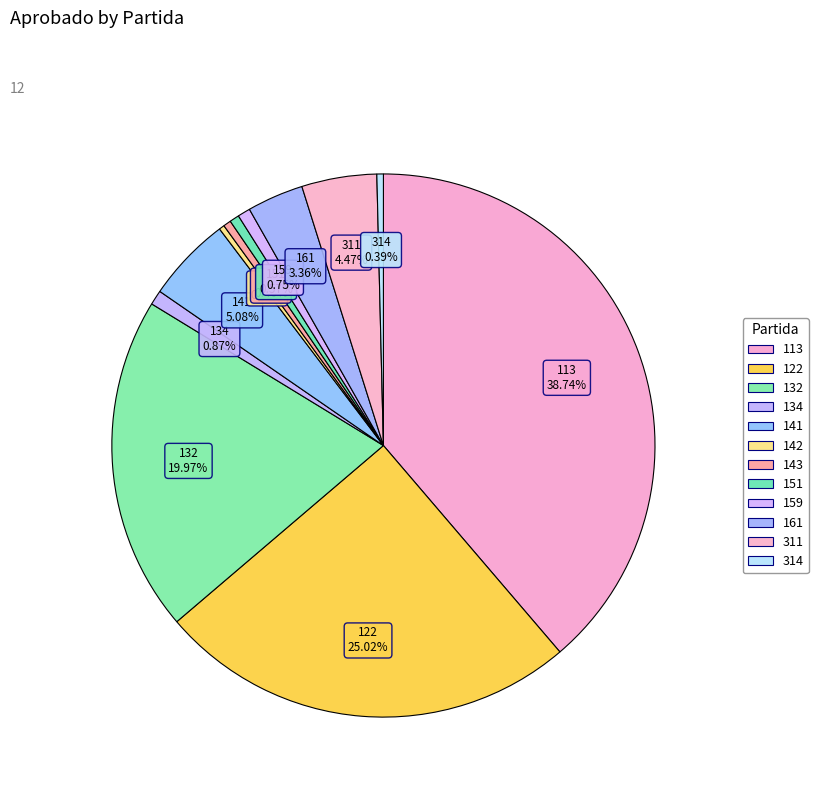

Count the number of slices in the pie.

12